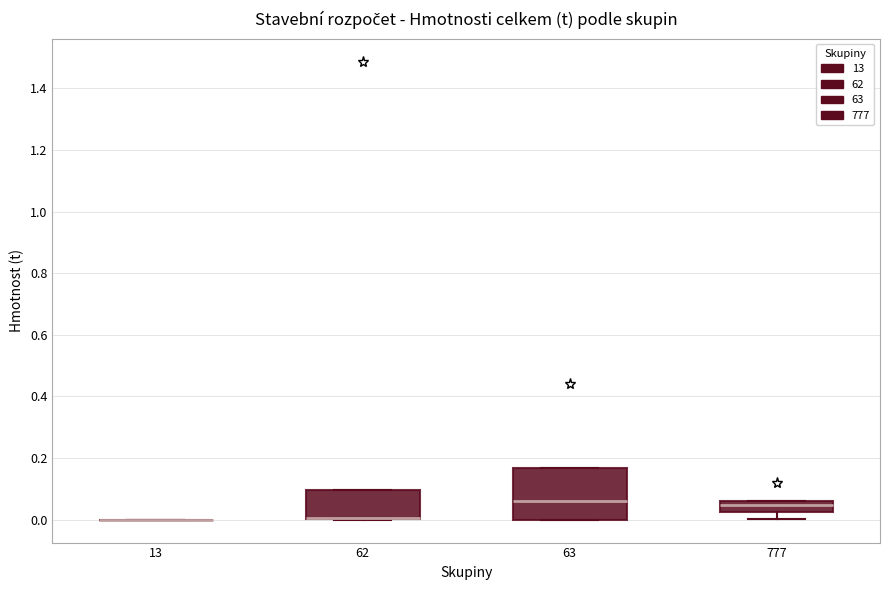

Reading left to right, transcribe this box plot: for each box, give where its median line is, the range the box spans, and where its two whiskers end, as read against the y-axis. The values are not printed on the chart, so give them approximately, as read against the axis.

13: box collapsed to a line at 0.00, whiskers 0.00 to 0.00
62: median 0.00 (drawn on the box's lower edge), box 0.00 to 0.10, whiskers 0.00 to 0.10
63: median 0.06, box 0.00 to 0.16, whiskers 0.00 to 0.16
777: median 0.04, box 0.02 to 0.06, whiskers 0.00 to 0.06